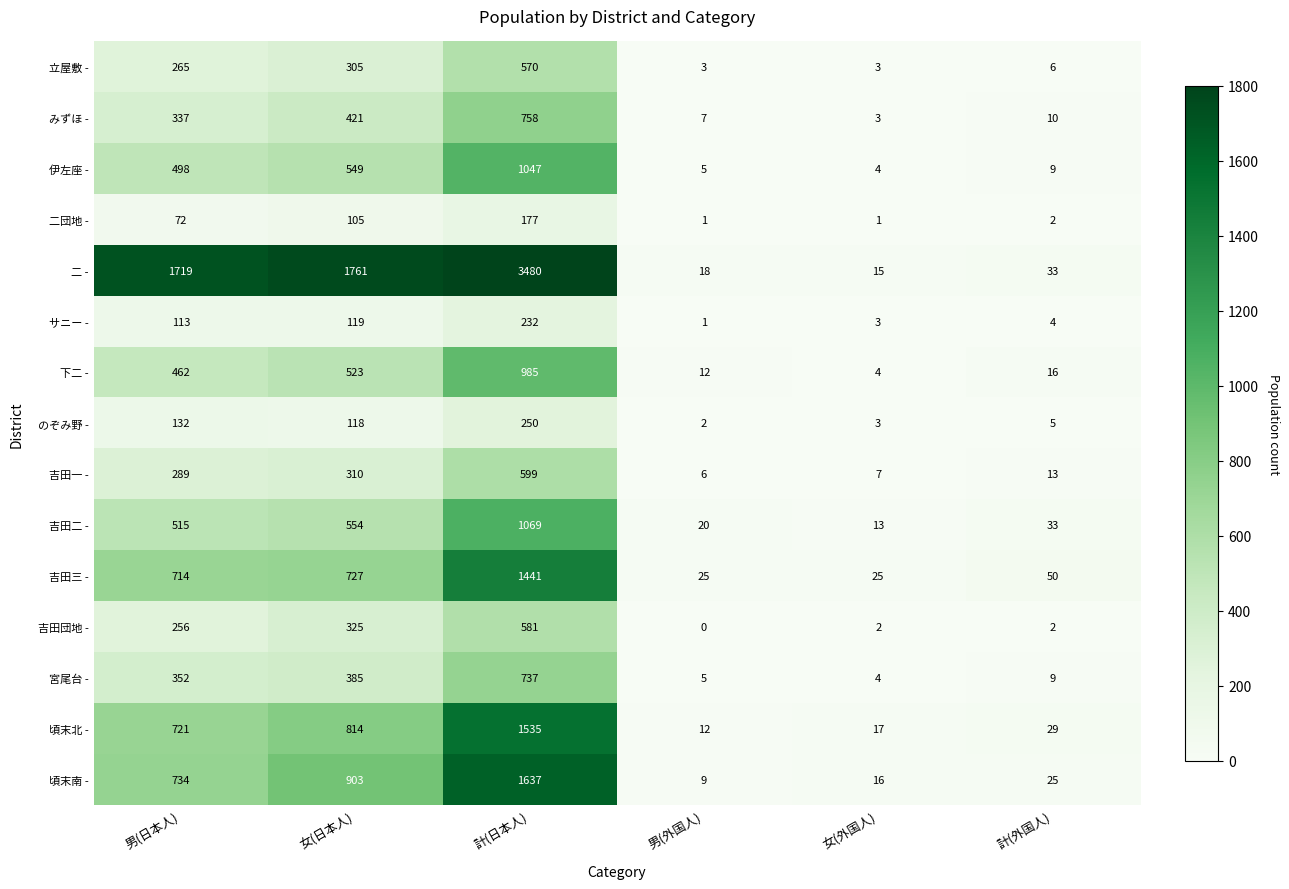

The value of 吉田団地 - at 計(外国人) is 3. True or false?

False